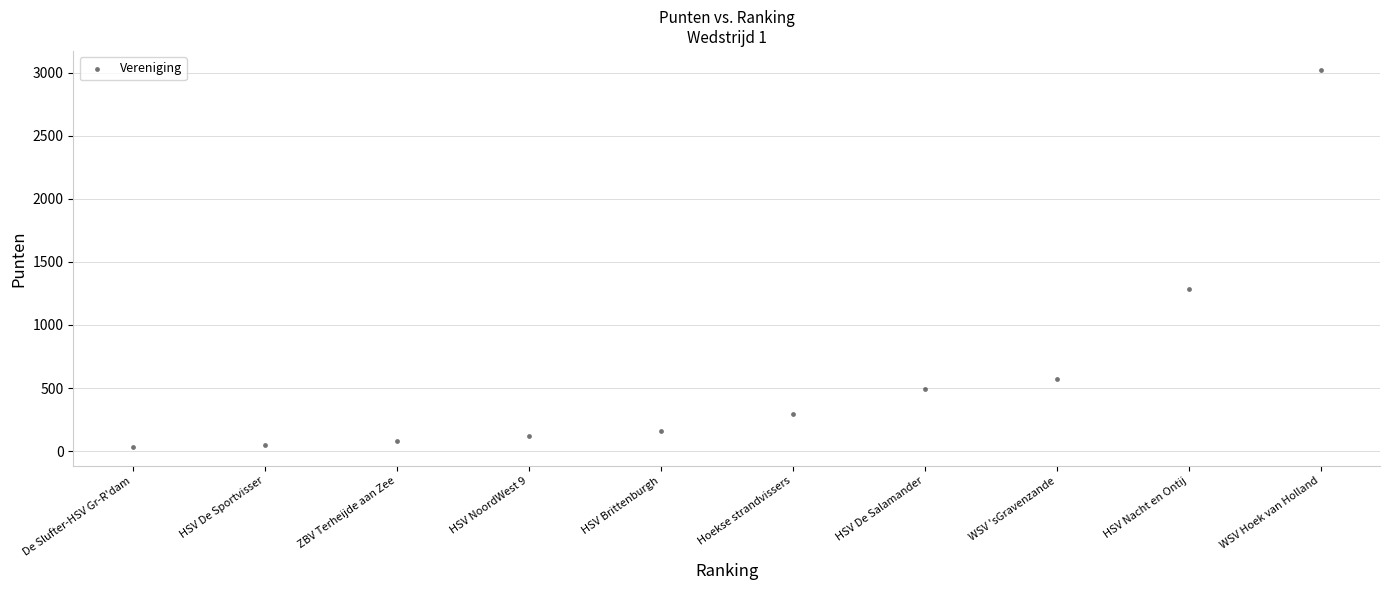

What Y value in the scatter plot is closest to 1527?

1288